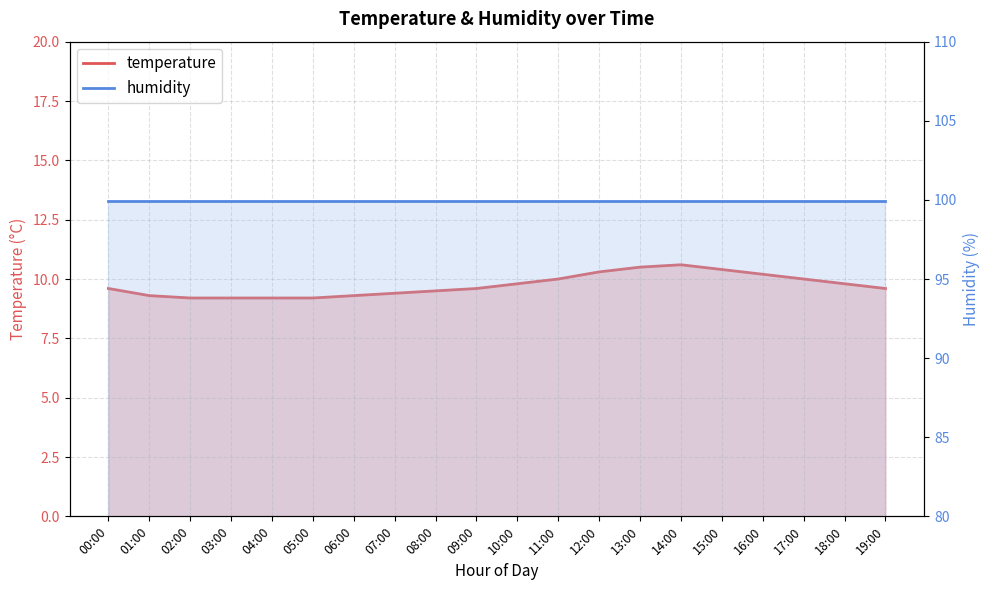

True or false: the data has more than 1 interior local peaks.

False